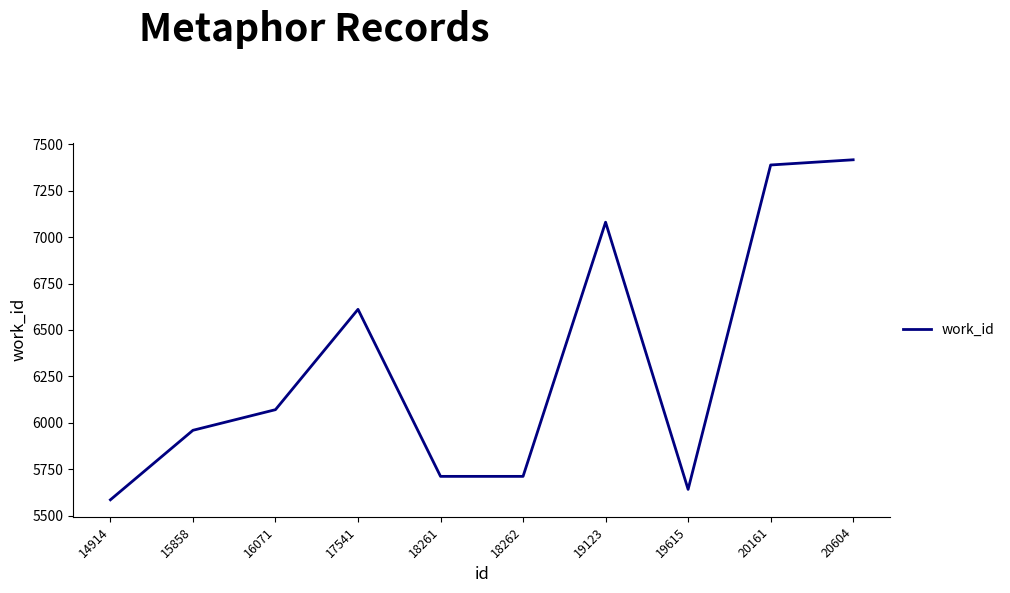

What is the smallest value displayed?

5586